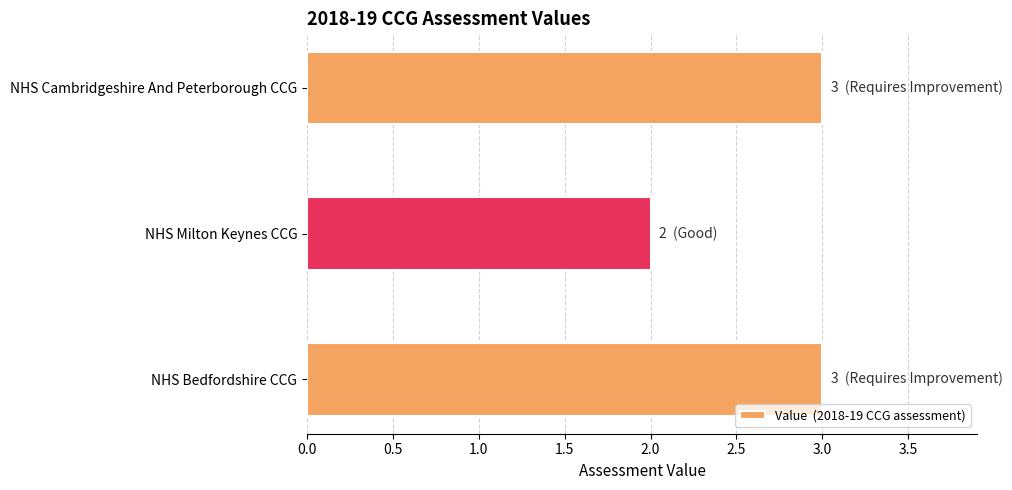

What is the maximum value shown in the chart?

3